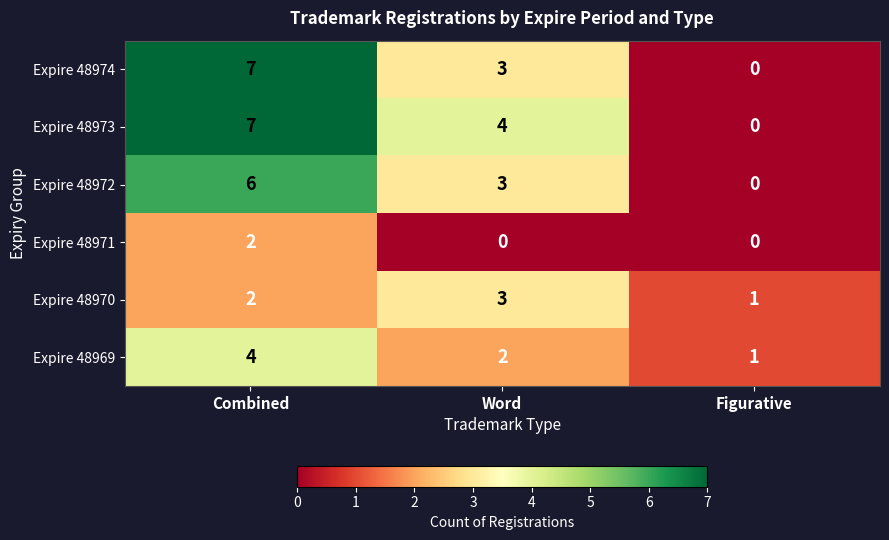

Rank the categories by Expire 48973 value from lowest to highest.

Figurative, Word, Combined